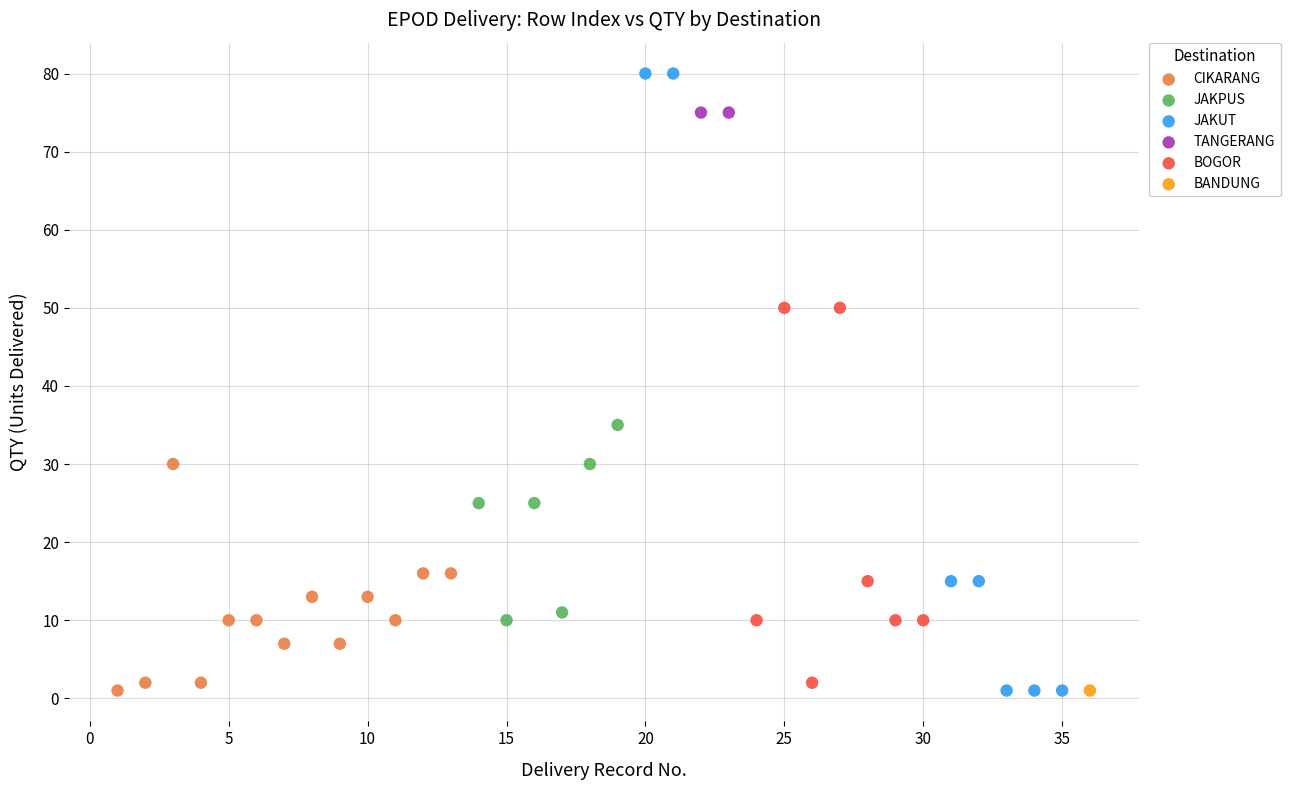

What are all the series names shown in the legend?

CIKARANG, JAKPUS, JAKUT, TANGERANG, BOGOR, BANDUNG